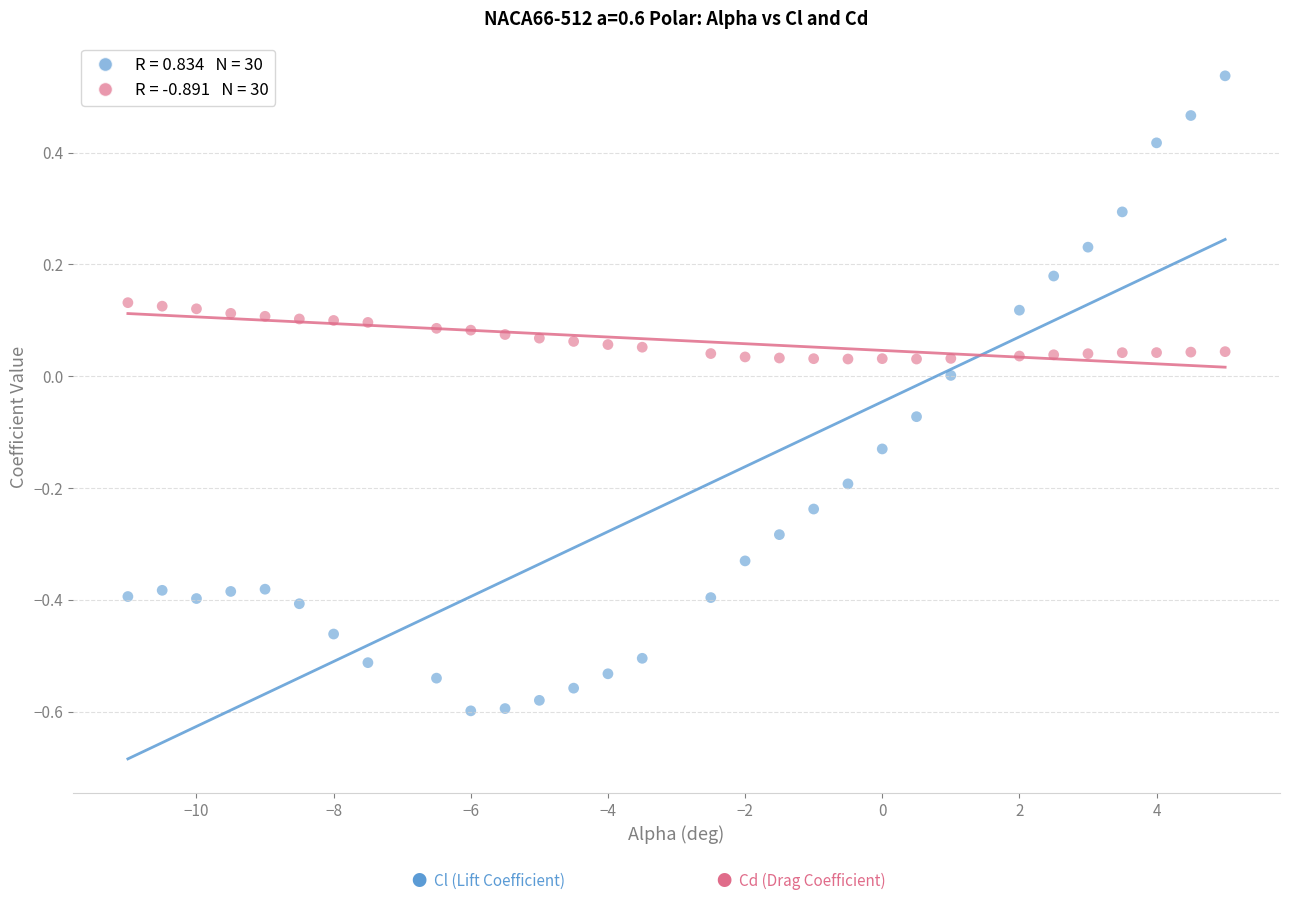

Across all data points, what is the range of Y values (max minus min)?

1.1